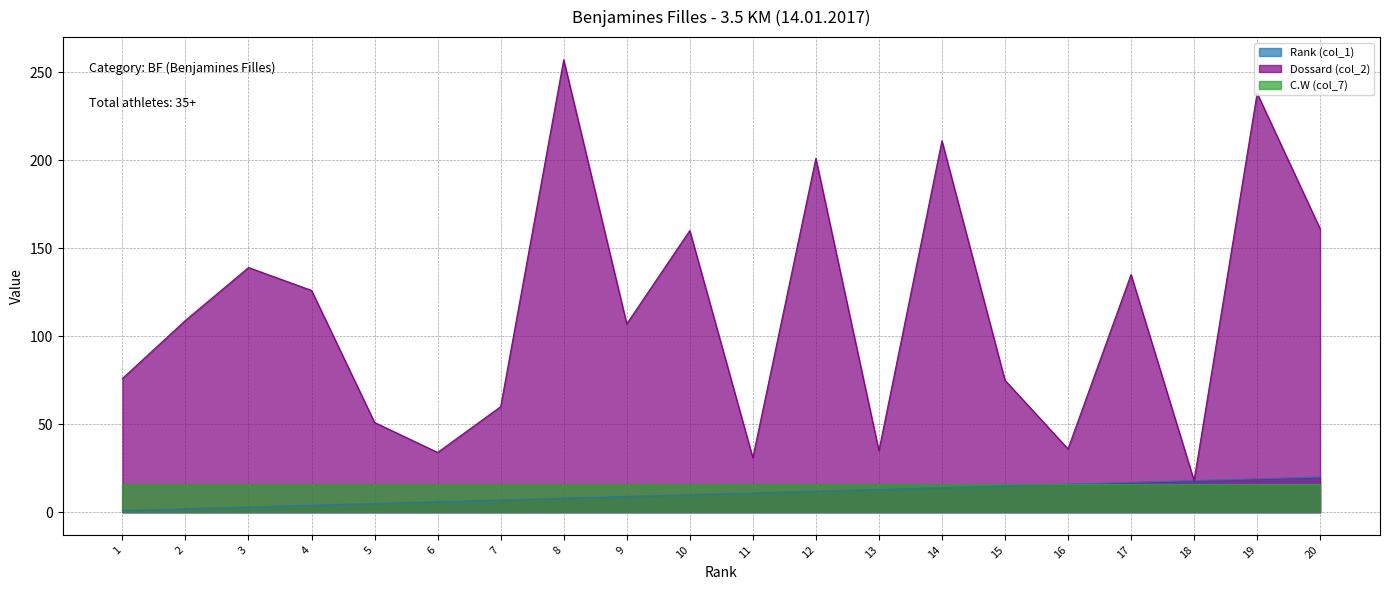

Where does the Dossard (col_2) series first go above 109?

3